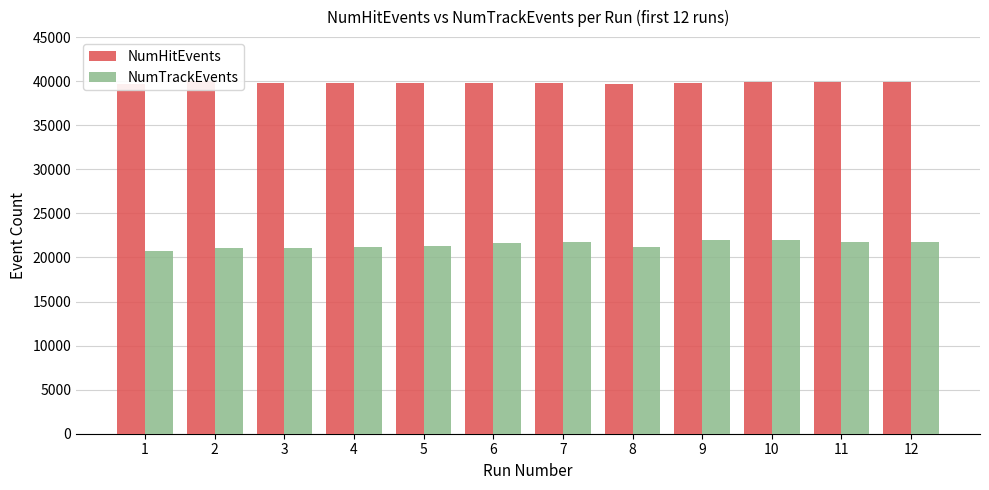

Rank the series by their average value, from lowest to highest.

NumTrackEvents, NumHitEvents